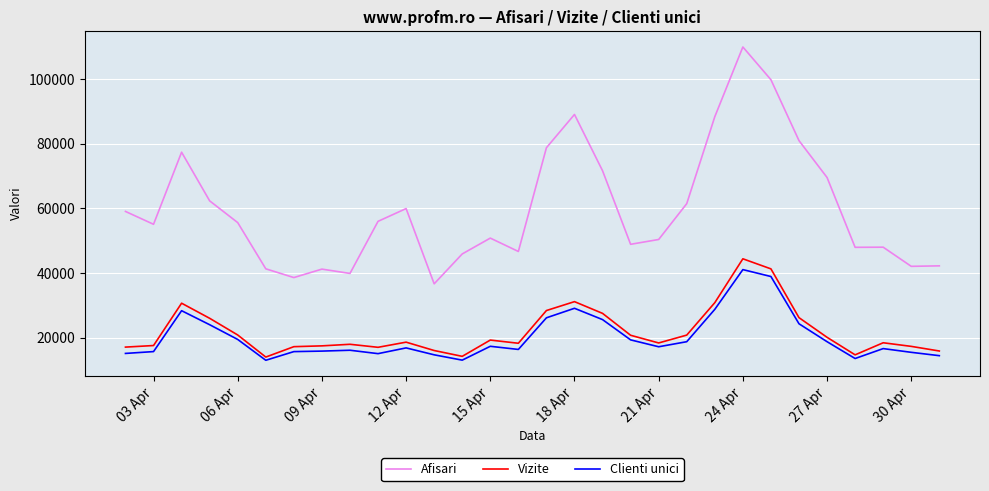

What is the greatest value displayed?

109943